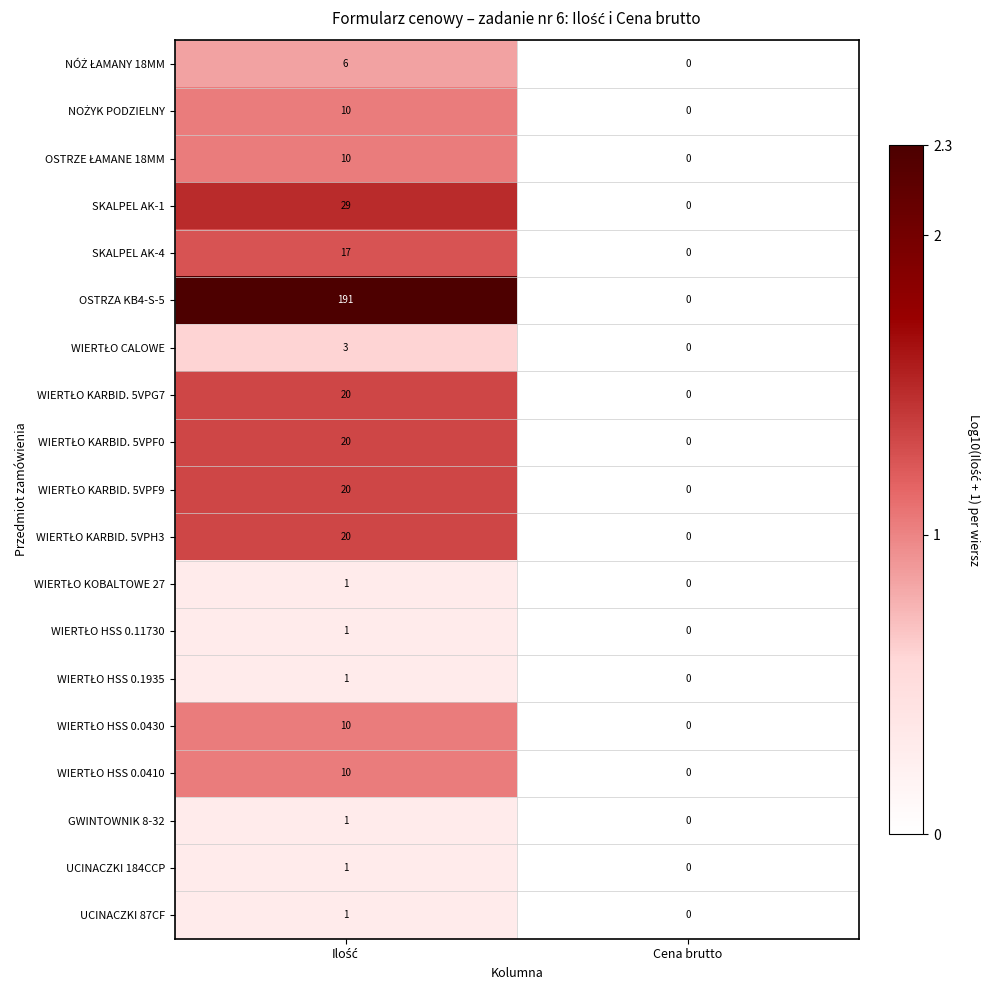

What is the greatest value displayed?

191